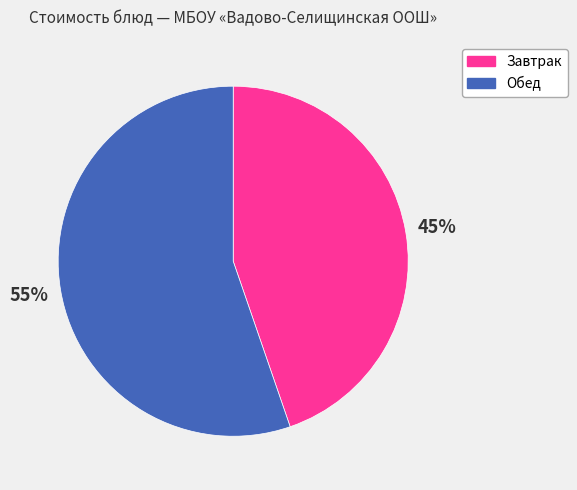

Between Завтрак and Обед, which is larger?

Обед